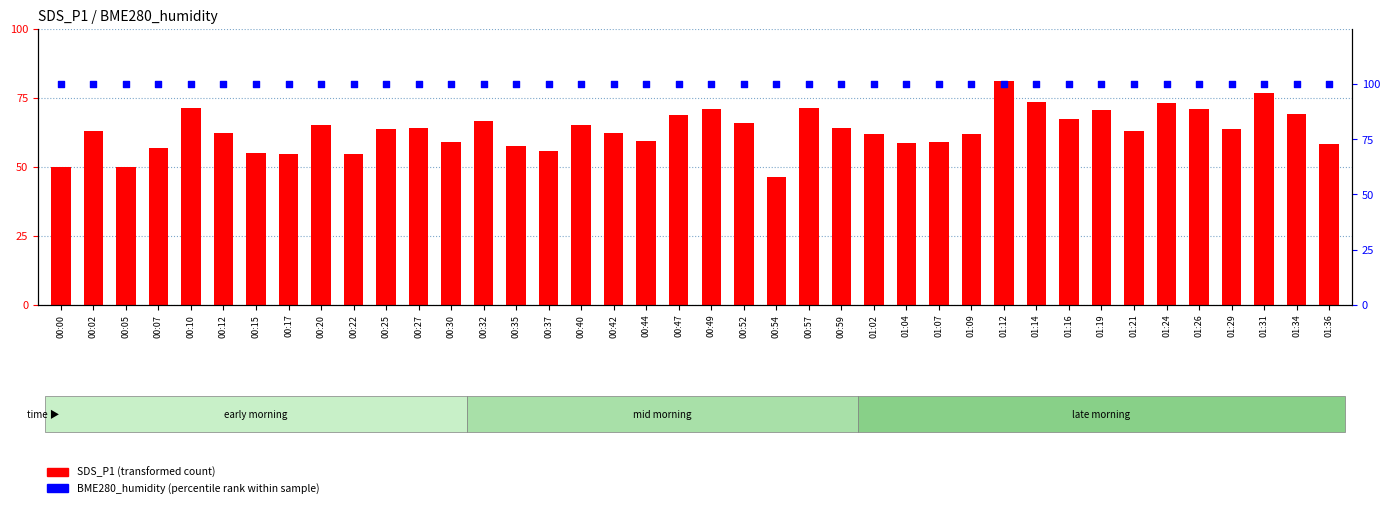

What is the total value across all series at 00:57?

135.6